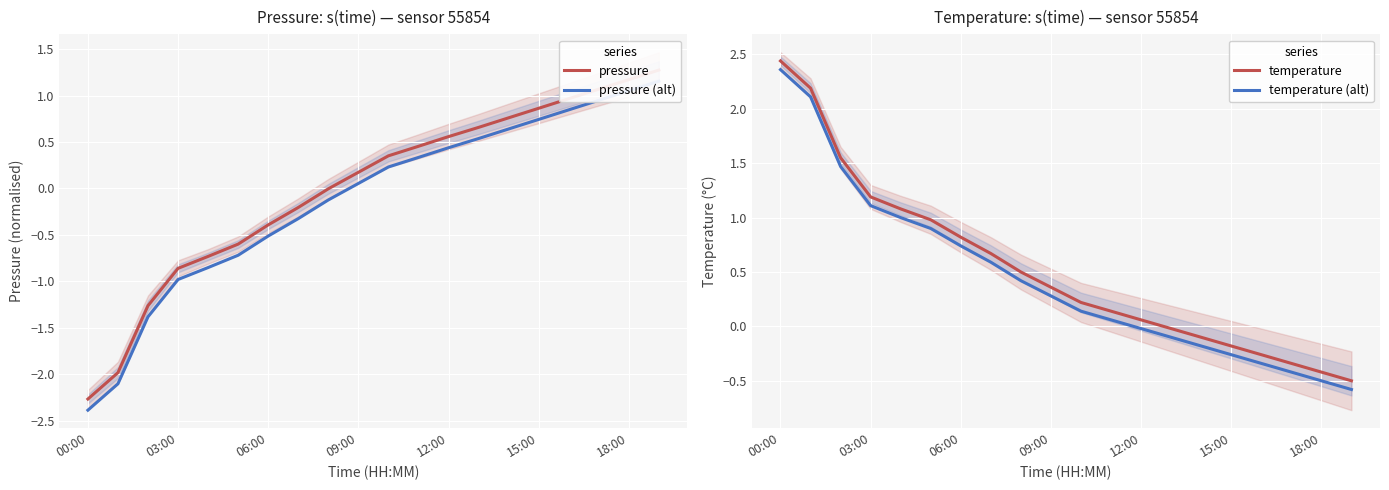

List the series in order of their peak value, highest first.

temperature, temperature (alt), pressure, pressure (alt)